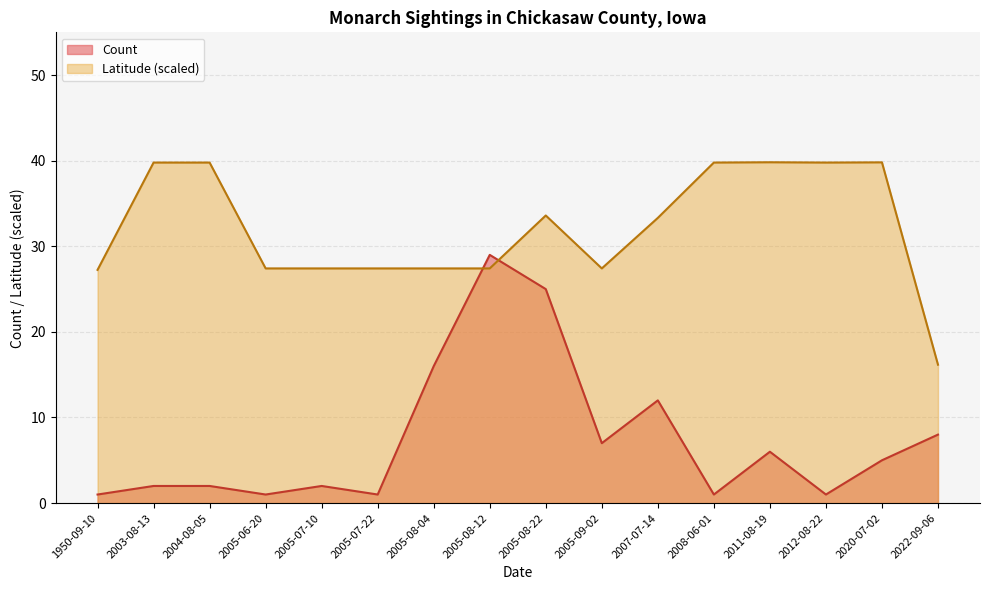

At which category is the sum across all series the highest?

2005-08-22